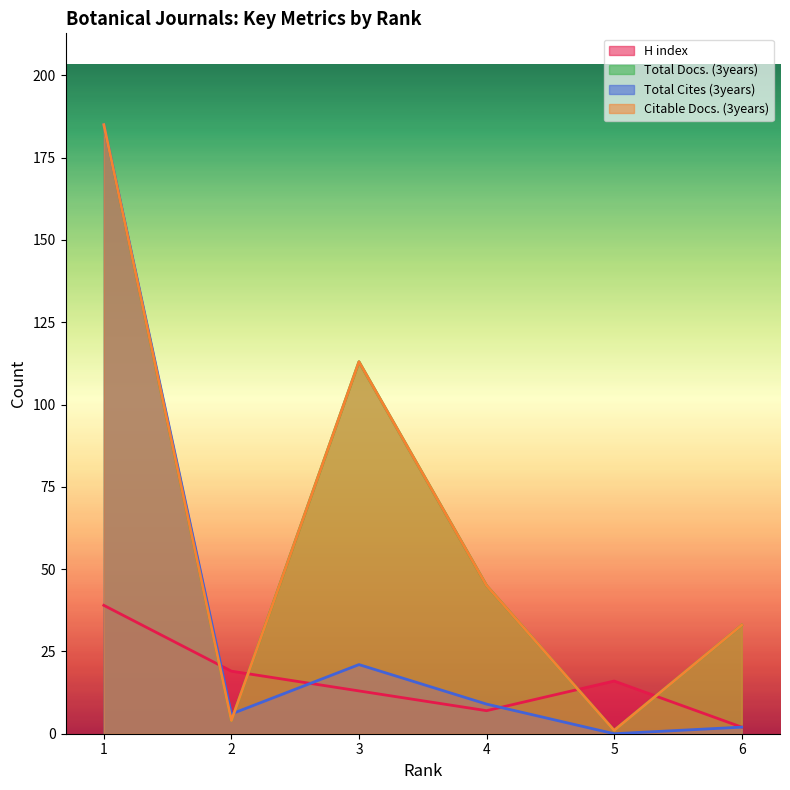

Where is Total Cites (3years) nearest to the value 92?

3